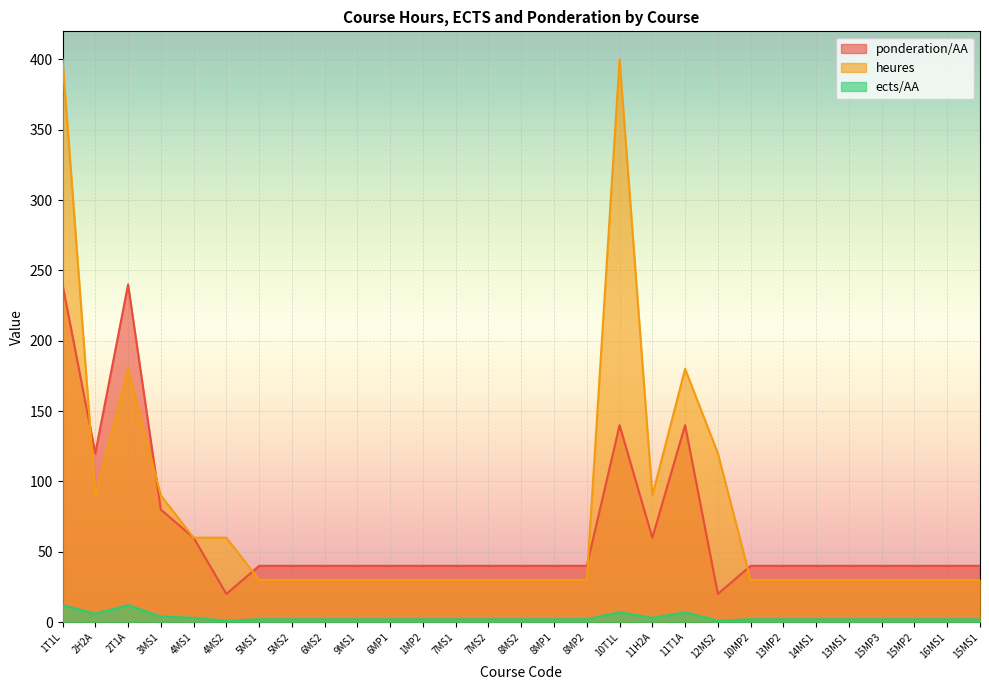

At which category is the sum across all series the highest?

1T1L